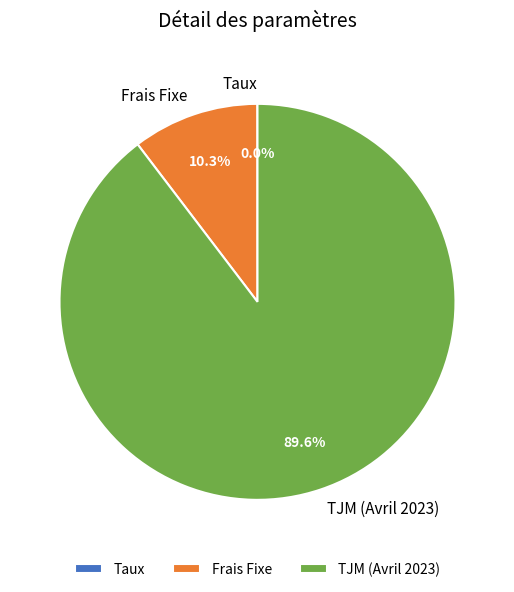

True or false: Frais Fixe accounts for 10% of the total.

True